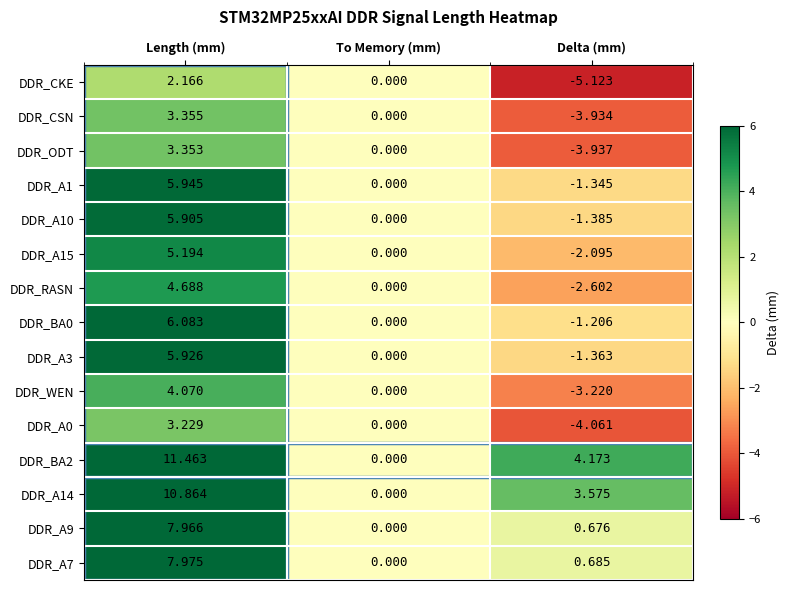

Between To Memory (mm) and Delta (mm), which series saw the biggest shift?

DDR_CKE